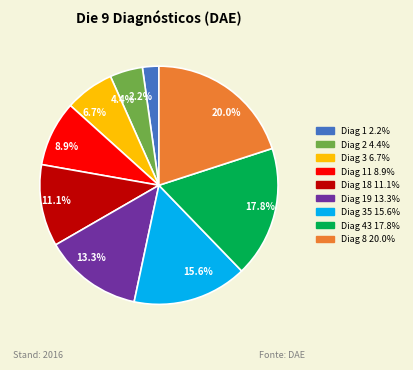

How much of the chart is everything except 20.0%?

80.0%